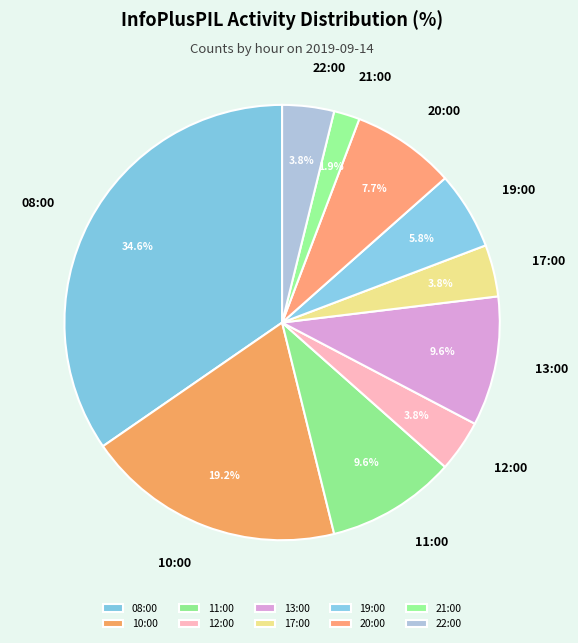

Count the number of slices in the pie.

10